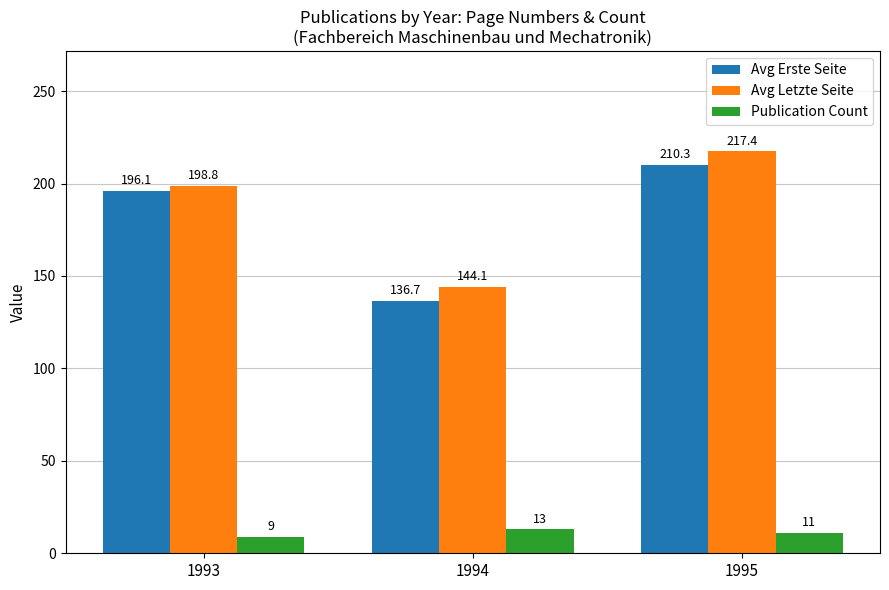

Which series changed the most between 1994 and 1995?

Avg Erste Seite